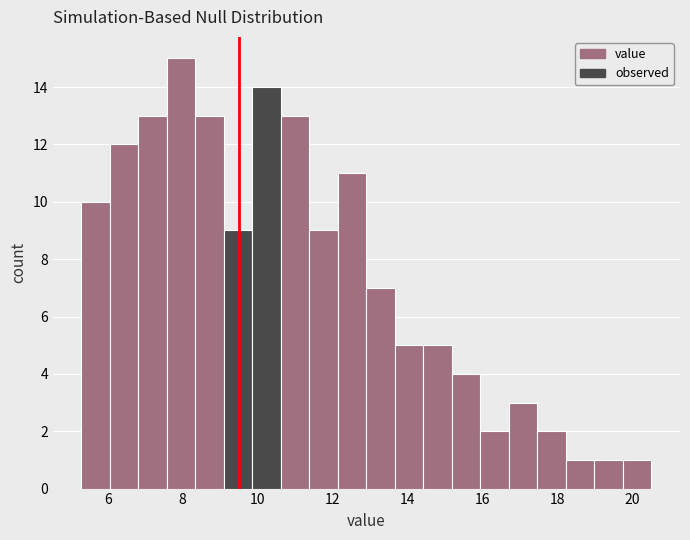

Read against the x-axis, roughly where is the centre of the tallest bar?

8.0